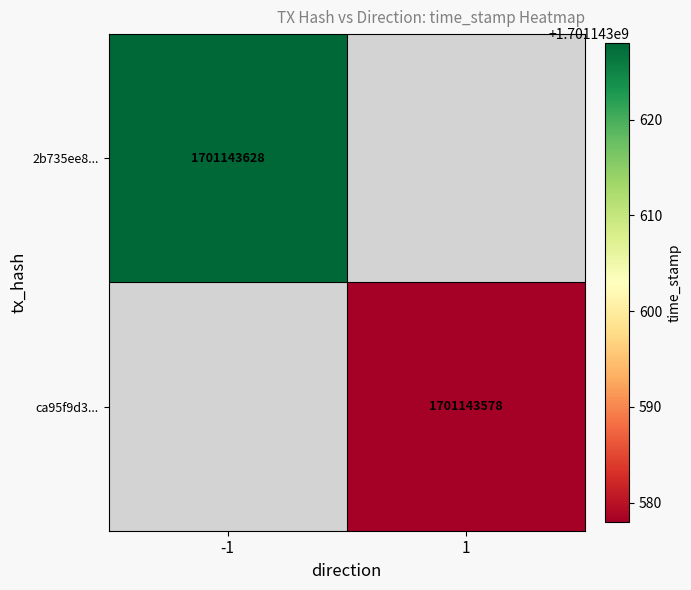

Between time_stamp and direction, which is larger?

time_stamp